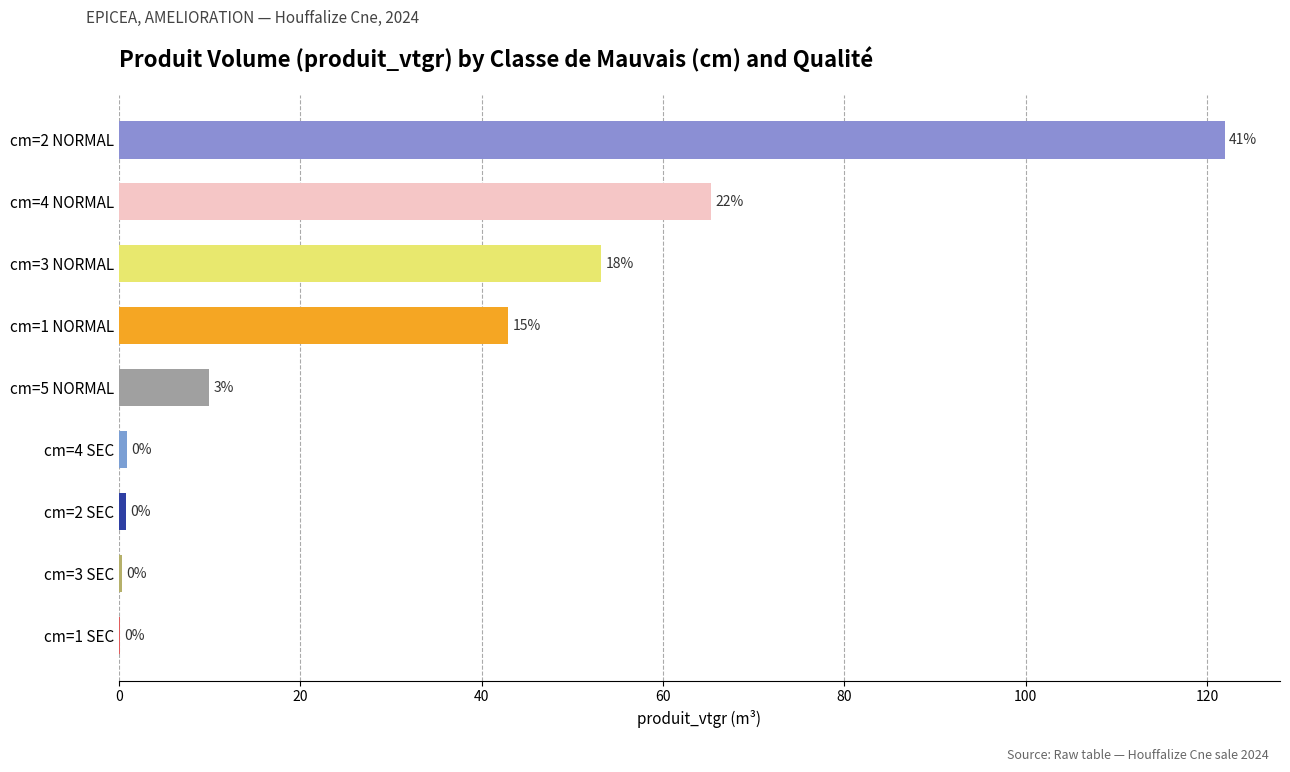

What is the average value?

32.8